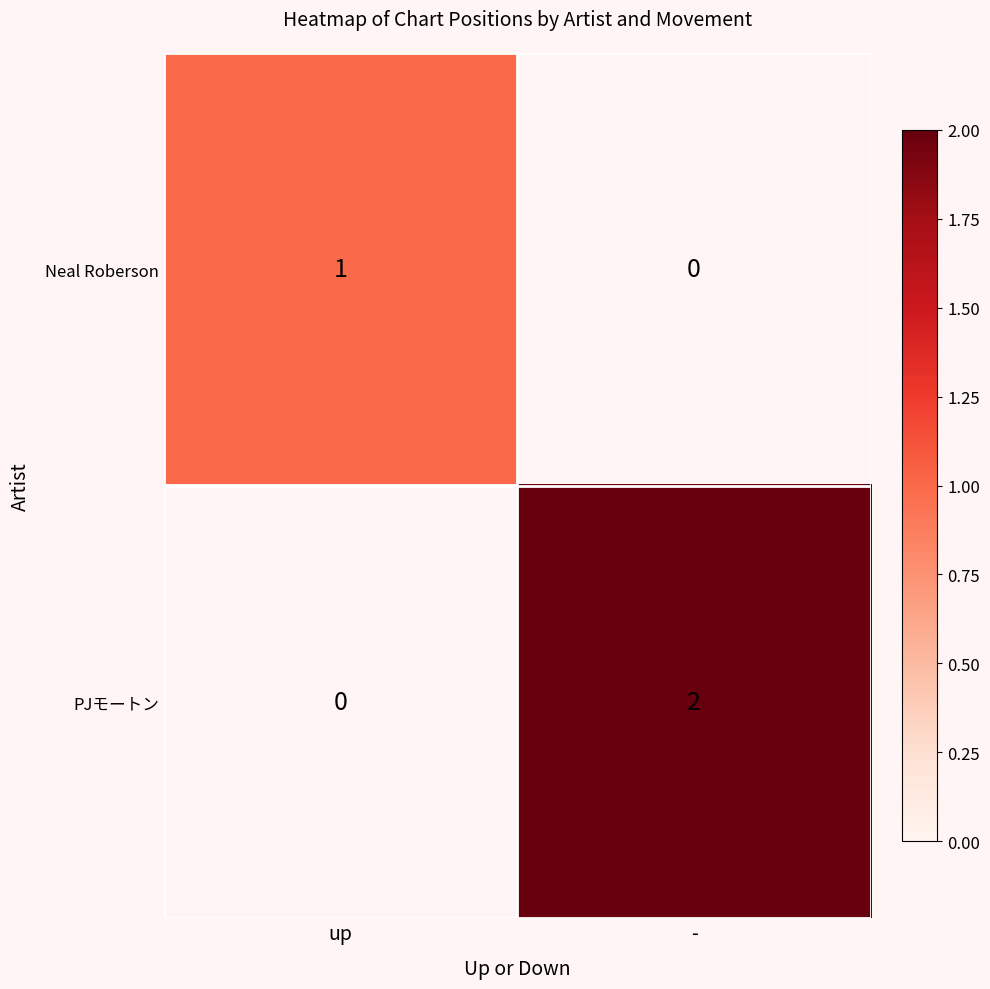

At how many categories does at least one series exceed 1?

1